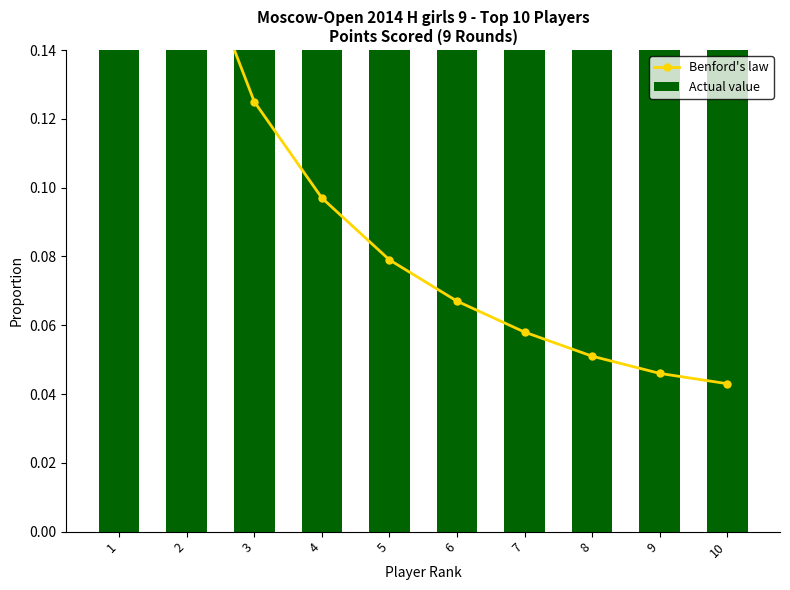

Rank the series at 8 from highest to lowest value.

Actual value, Benford's law